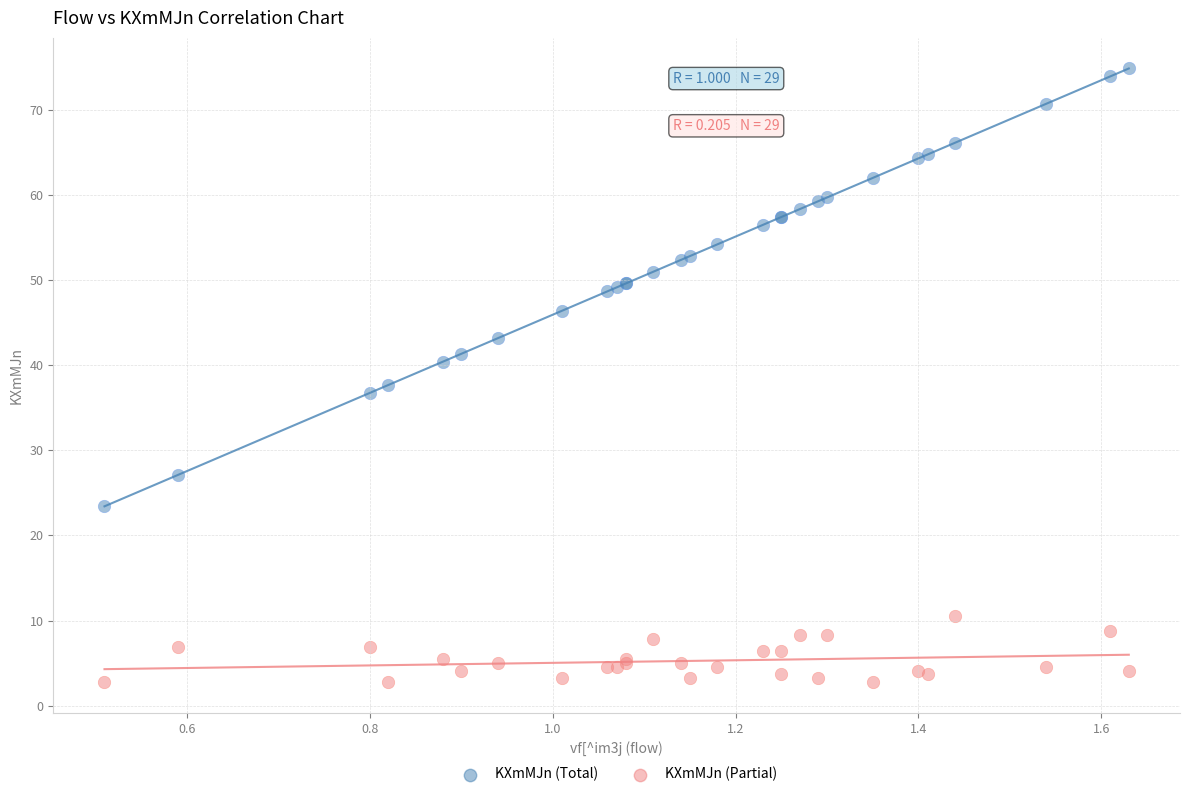

Which series contains the highest Y value?

KXmMJn (Total)